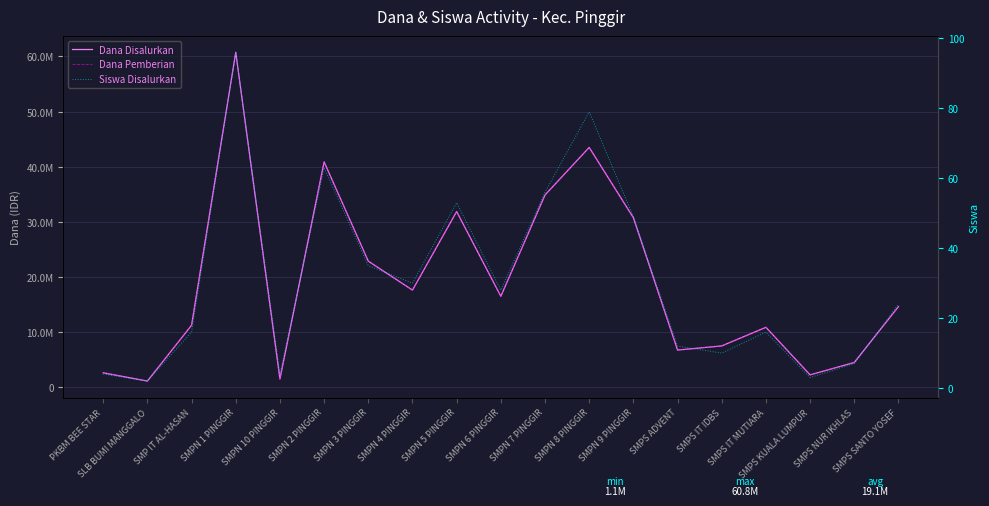

What is the value of the Dana Disalurkan point at the 15th from the left?

7500000